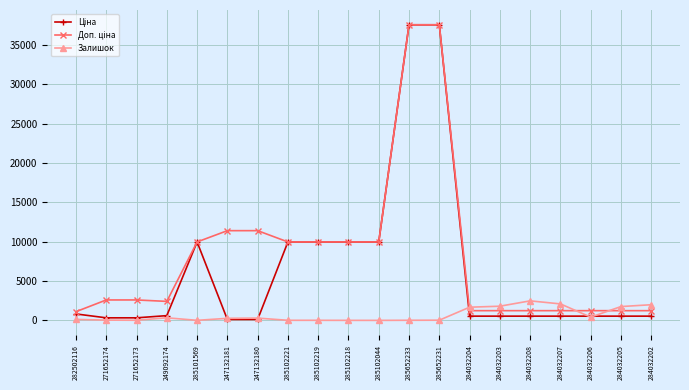

At how many categories does at least one series exceed 6749?

9